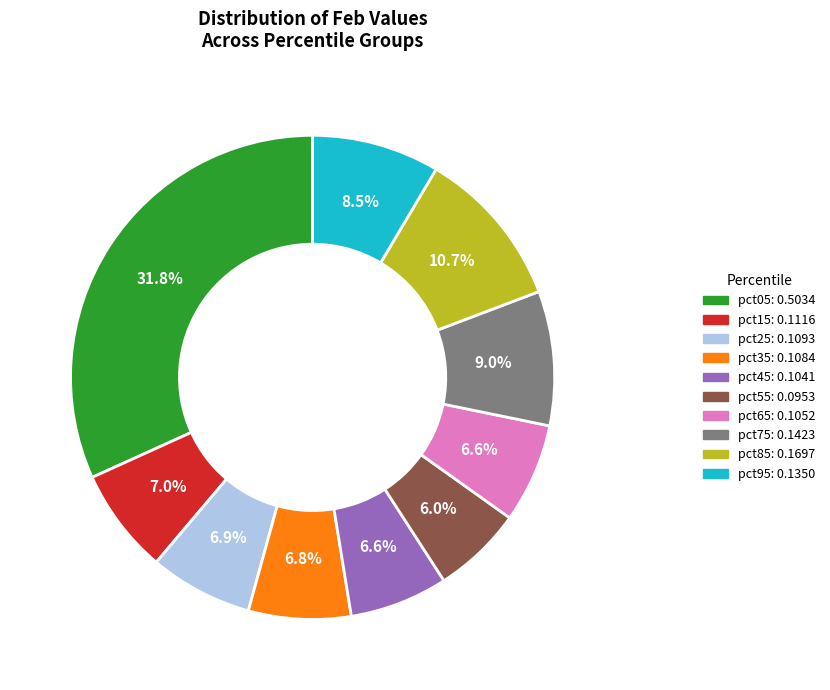

Which slice is the largest?

pct05